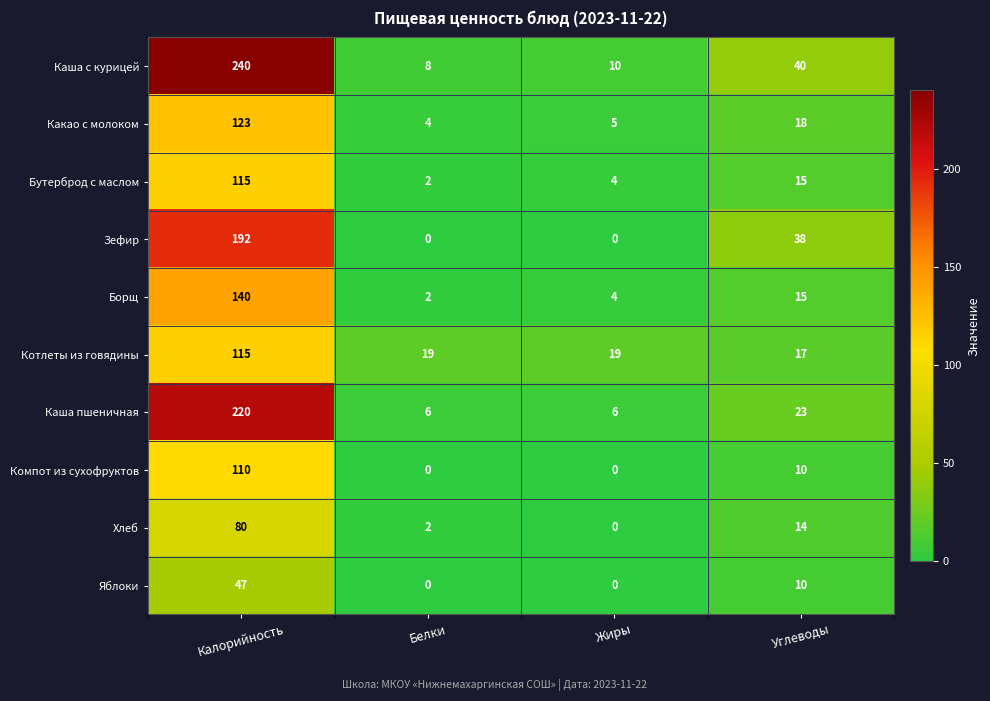

Where does the Компот из сухофруктов series first go above 10?

Калорийность